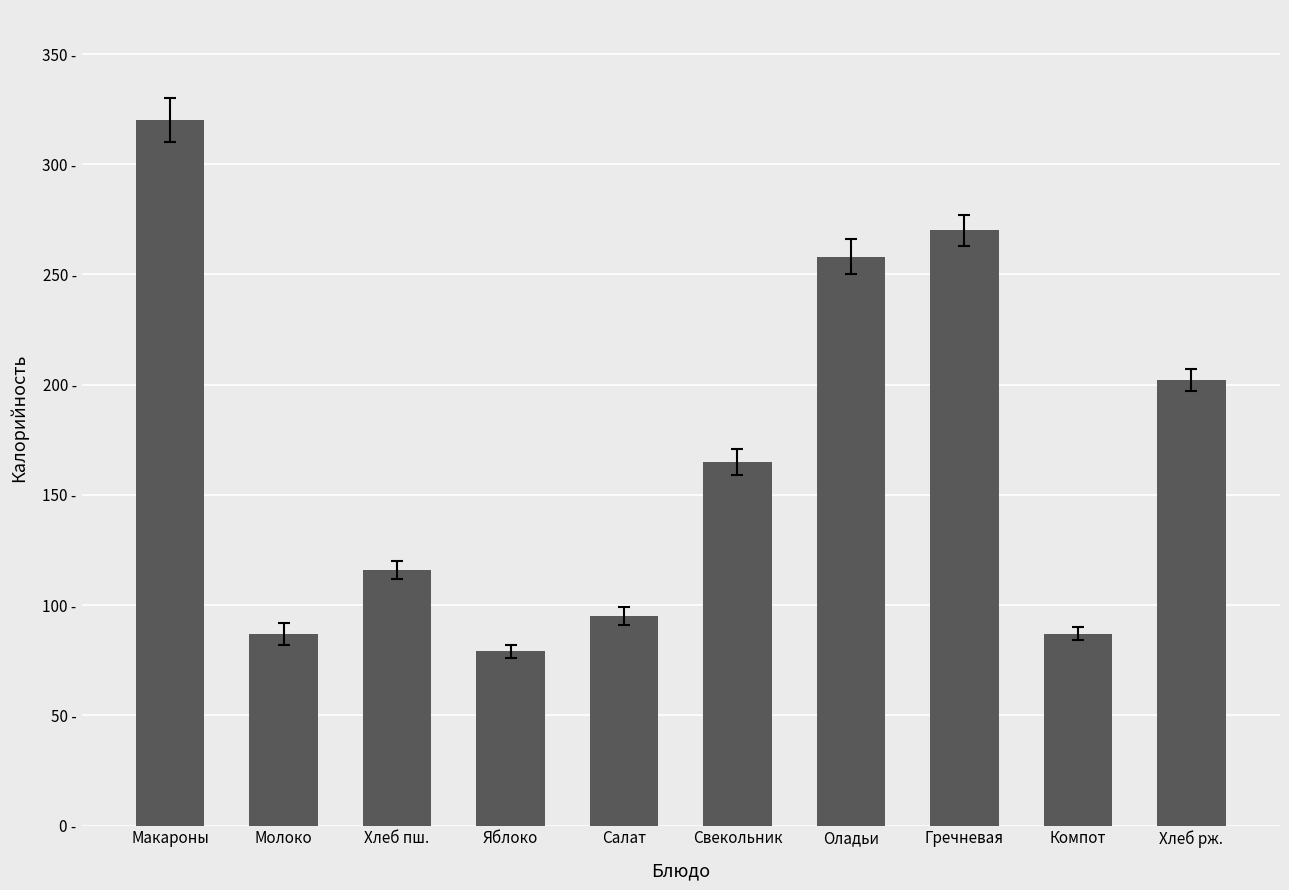

Between Гречневая and Яблоко, which is larger?

Гречневая